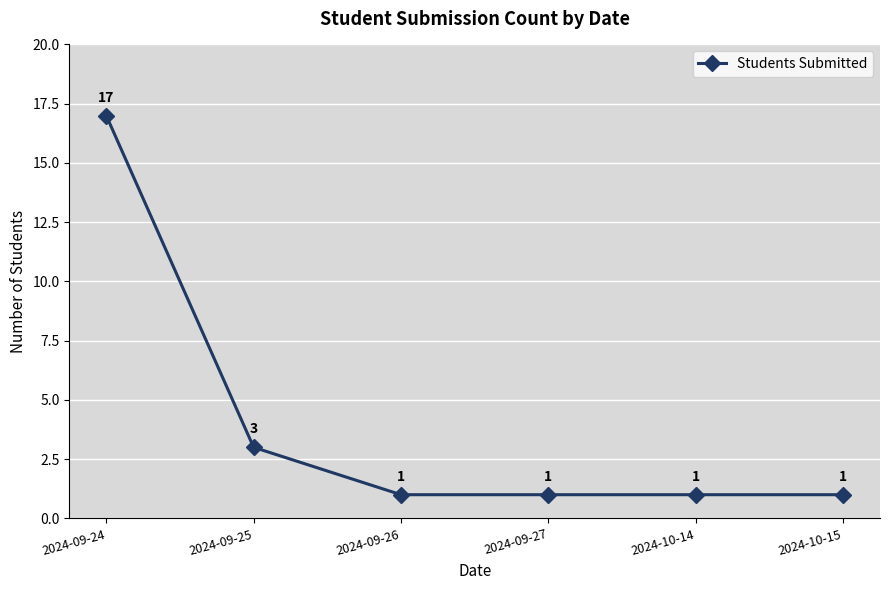

True or false: the data shows 1 at 2024-09-25.

False